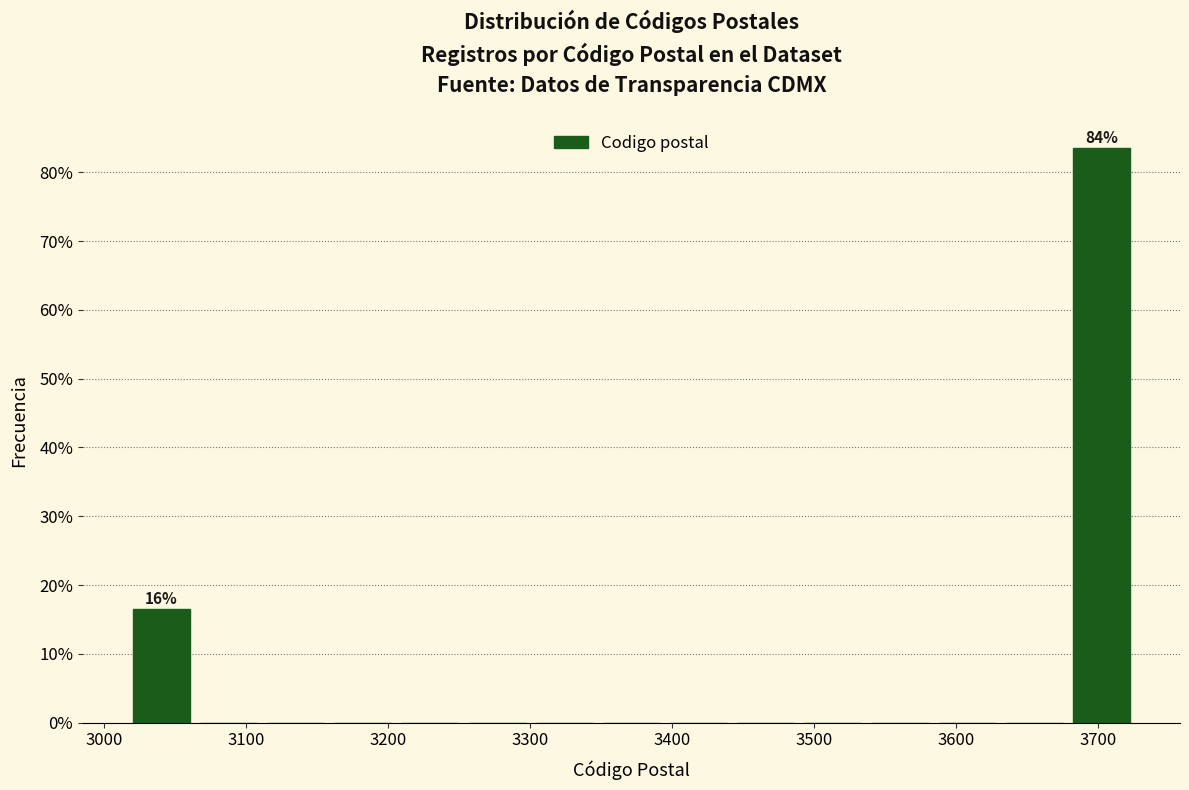

Which range on the x-axis has the tallest bar?

3680 to 3730